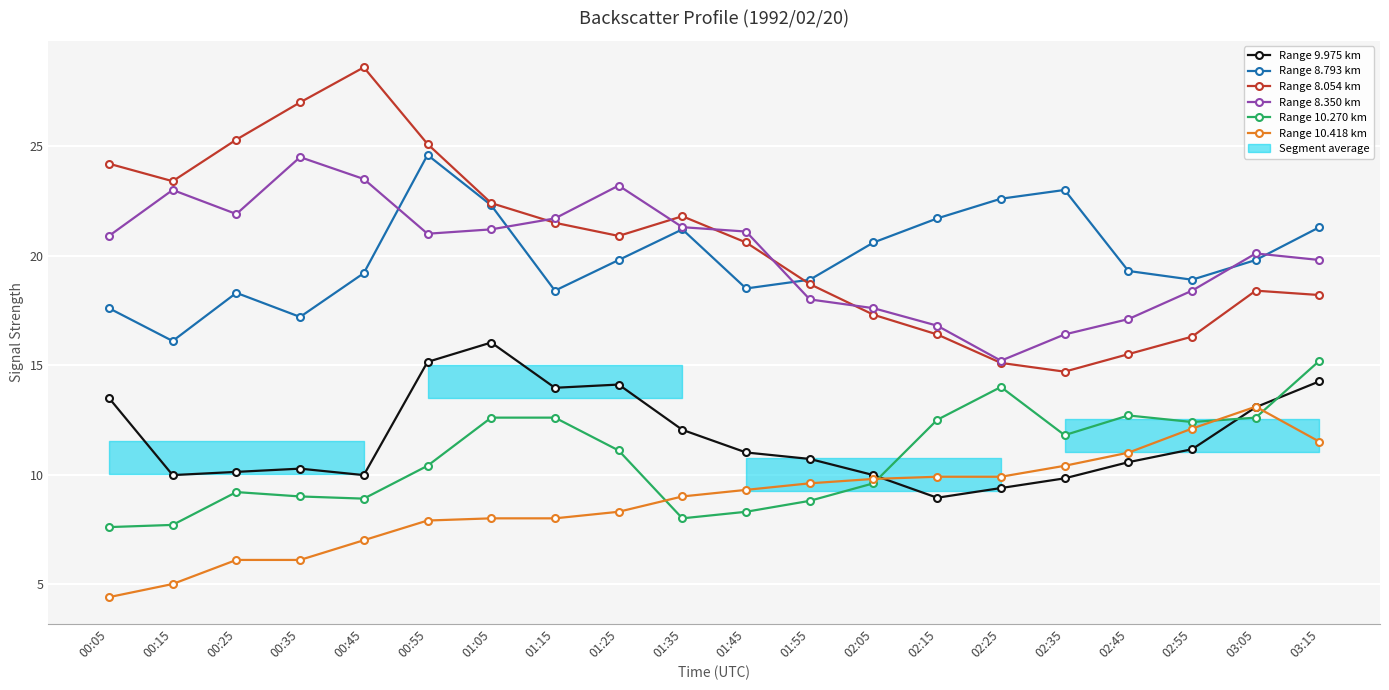

What is the greatest value displayed?

28.6